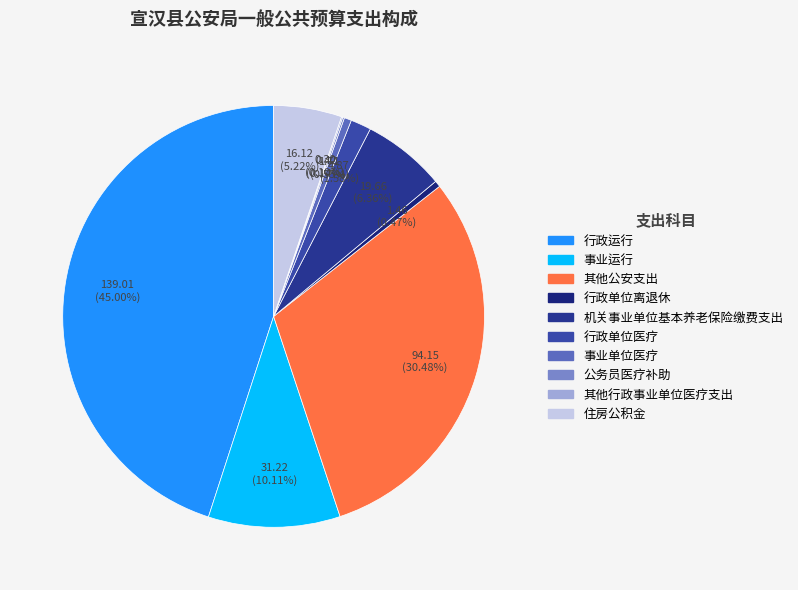

Which slice is the largest?

行政运行